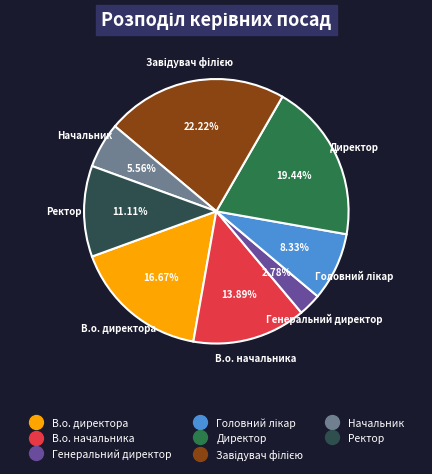

Which category has the smallest portion of the pie?

Генеральний директор